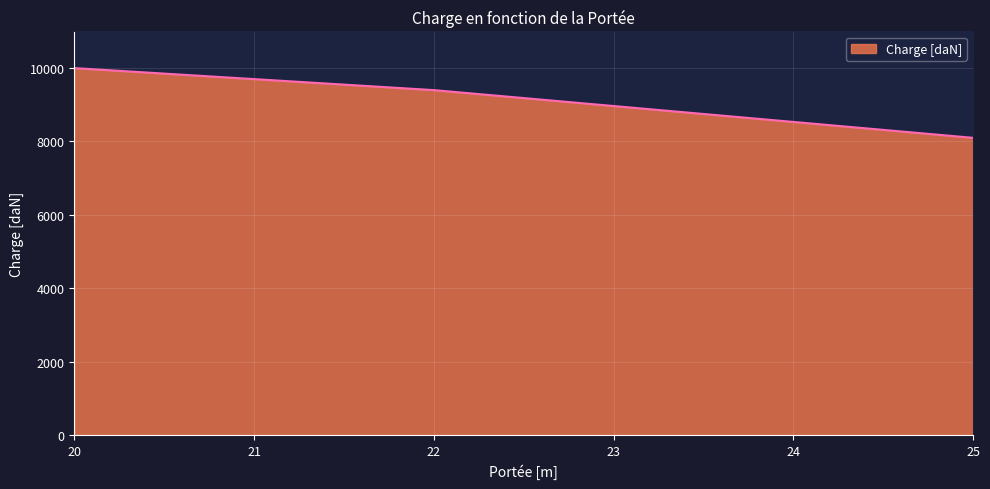

Where is the data nearest to the value 9050?

22